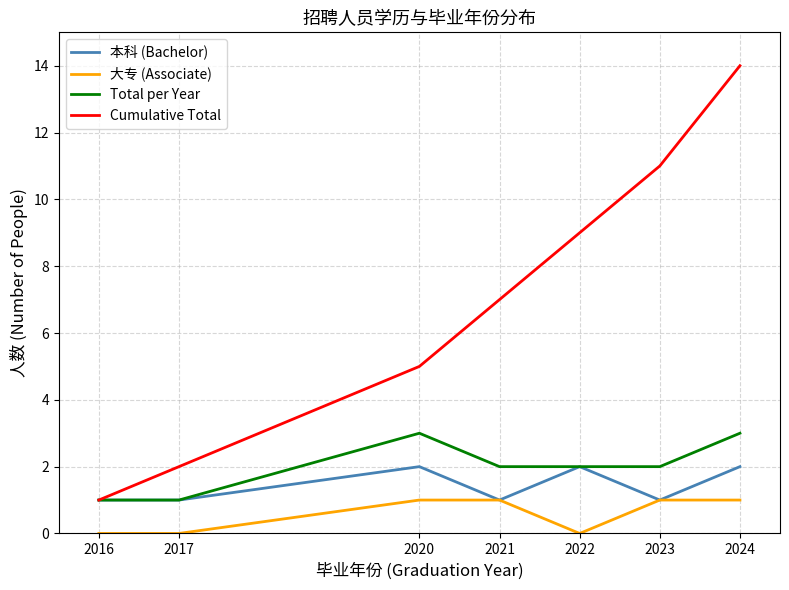

True or false: Cumulative Total has a value of 14 at 2024.

True